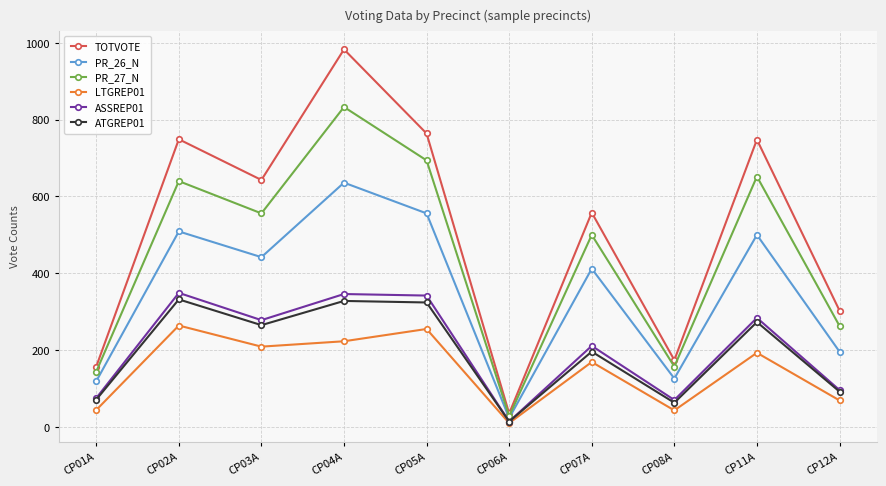

In ASSREP01, how many points are higher than both neighbors (excluding endpoints)?

4